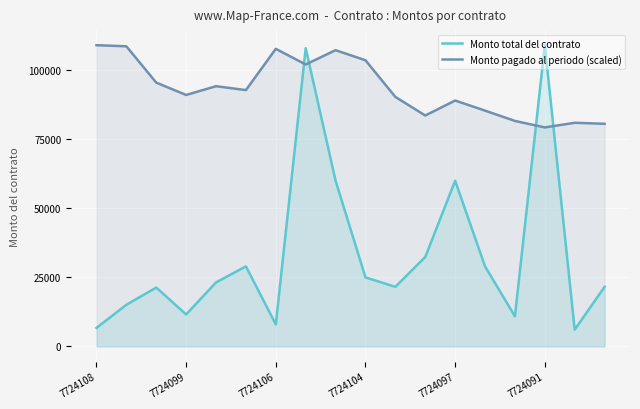

List the series in order of their overall mean, highest first.

Monto pagado al periodo (scaled), Monto total del contrato